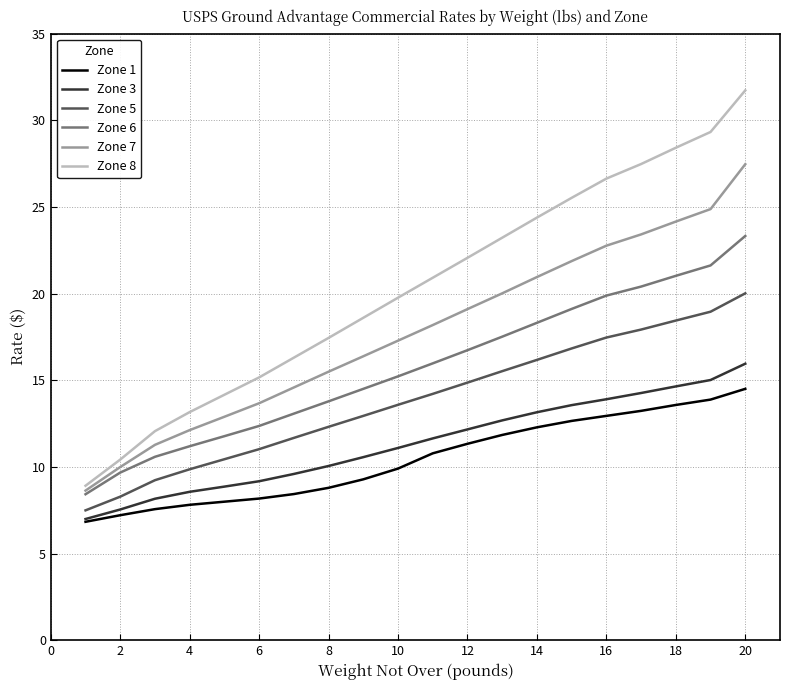

What is the difference between the maximum and second lowest values in the Zone 8 series?

21.3